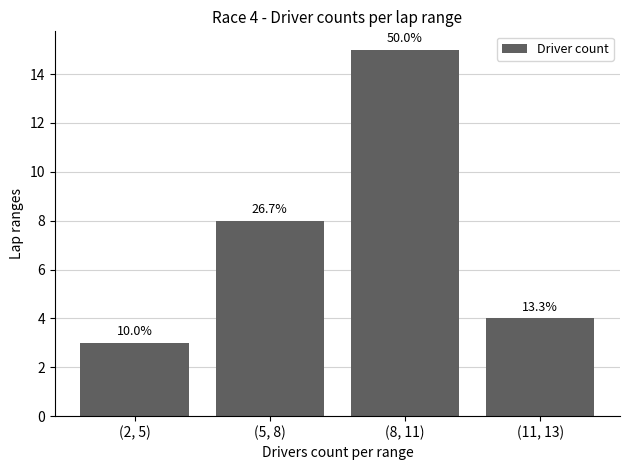

Which label corresponds to the smallest value in the chart?

(2, 5)